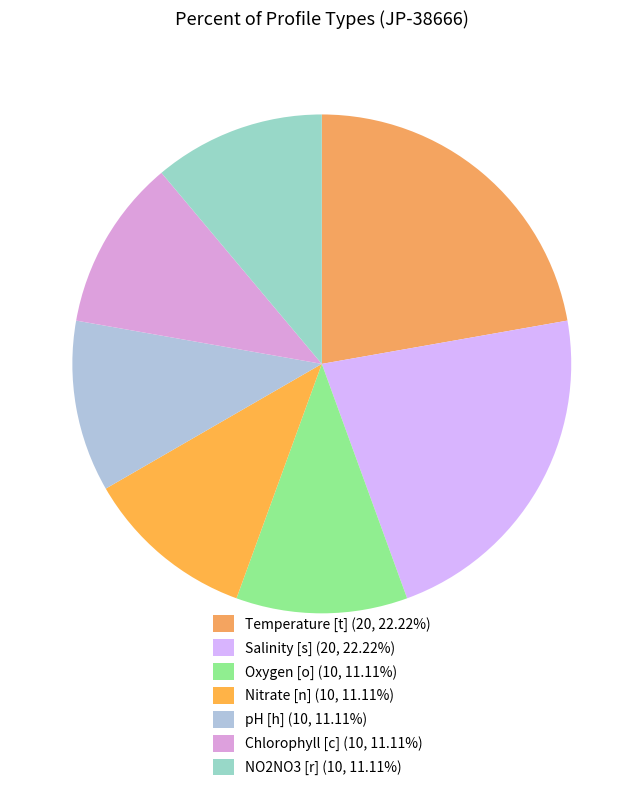

The Temperature [t] slice represents 29% of the pie. True or false?

False